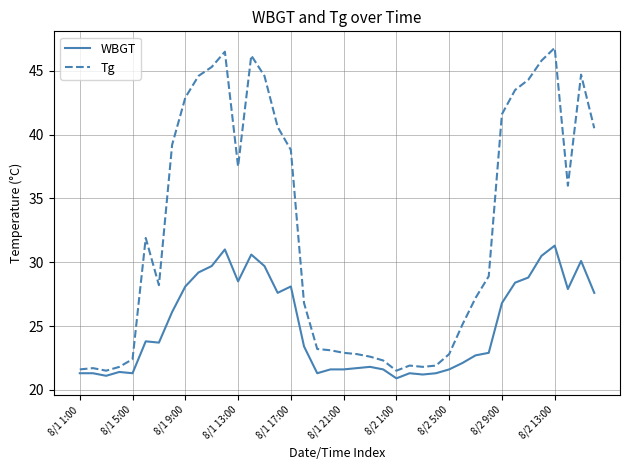

What is the minimum value shown in the chart?

20.9